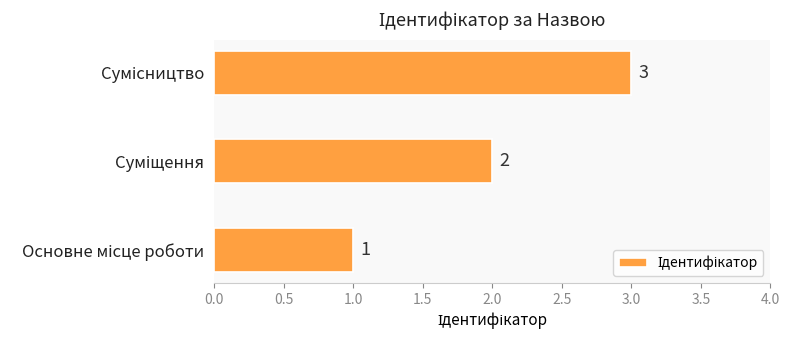

Count the values in the range 1 to 3.

3